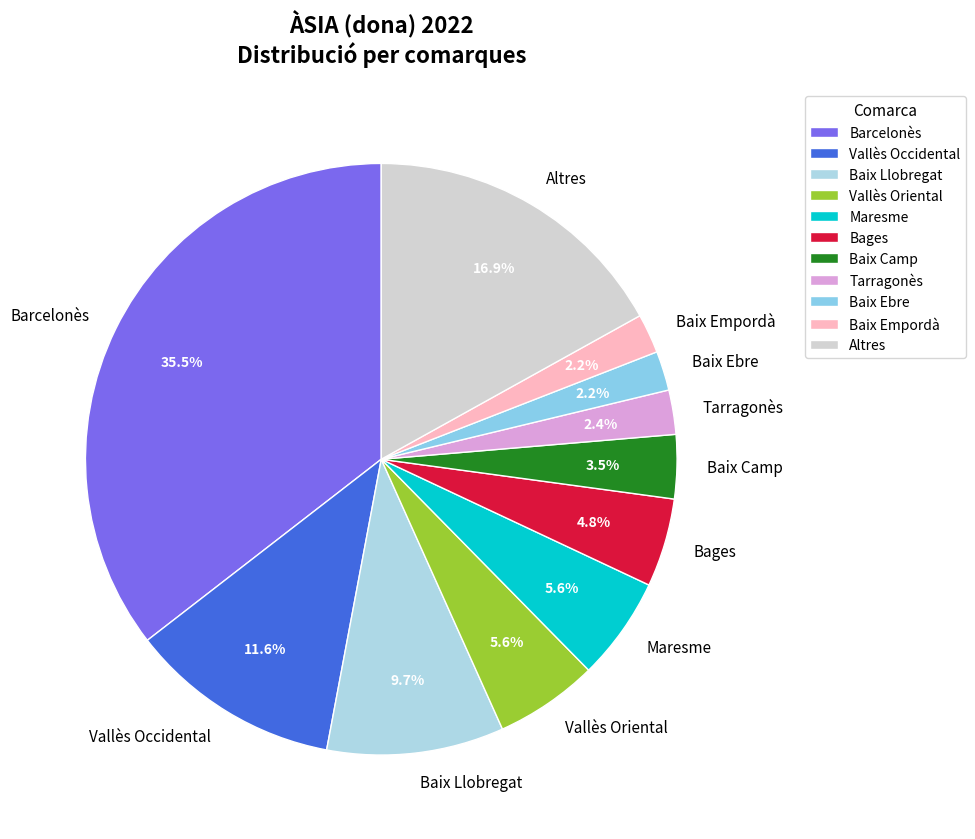

How many slices are in this pie chart?

11